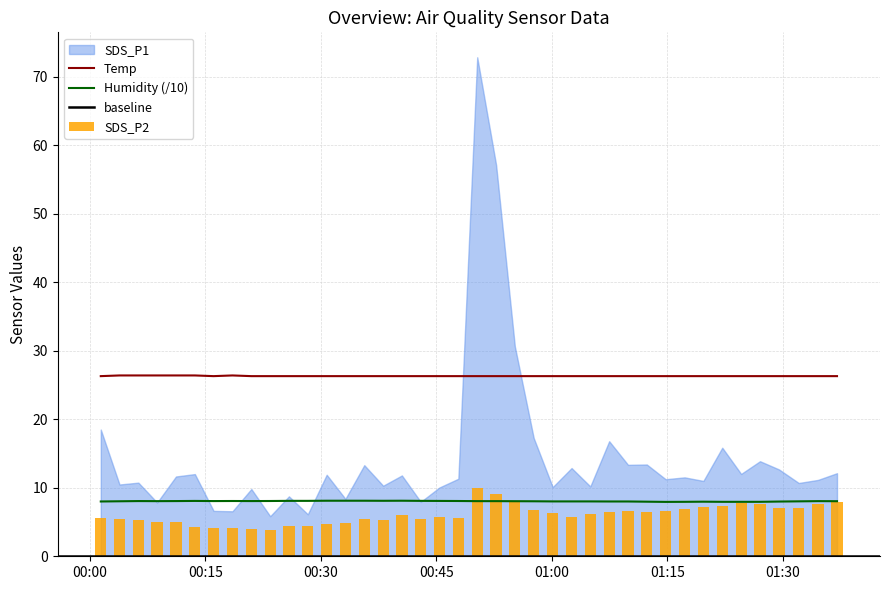

What is the highest value of the Temp series?

26.4